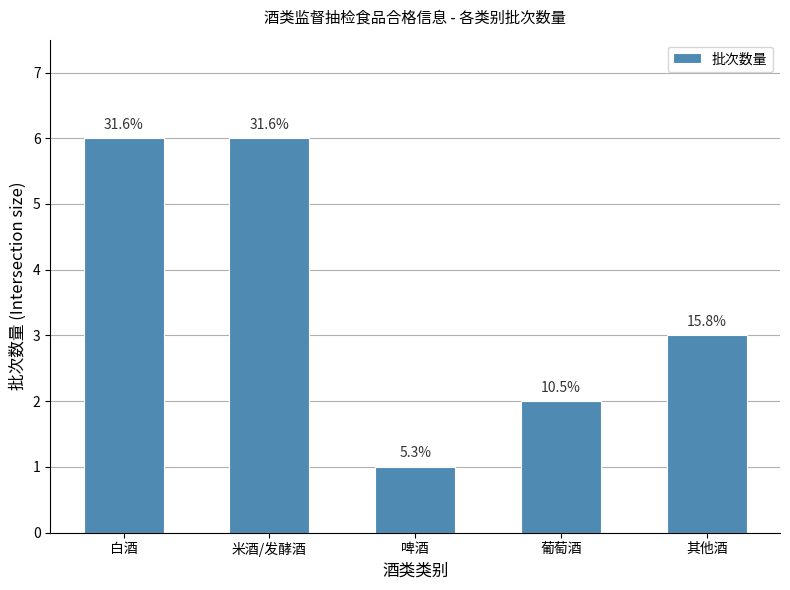

What is the sum of the values at 其他酒 and 白酒?

9